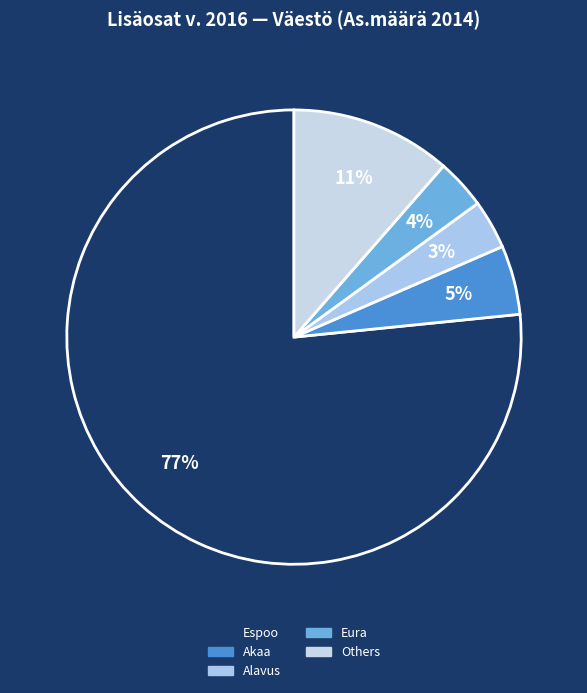

How many segments does this pie chart have?

5